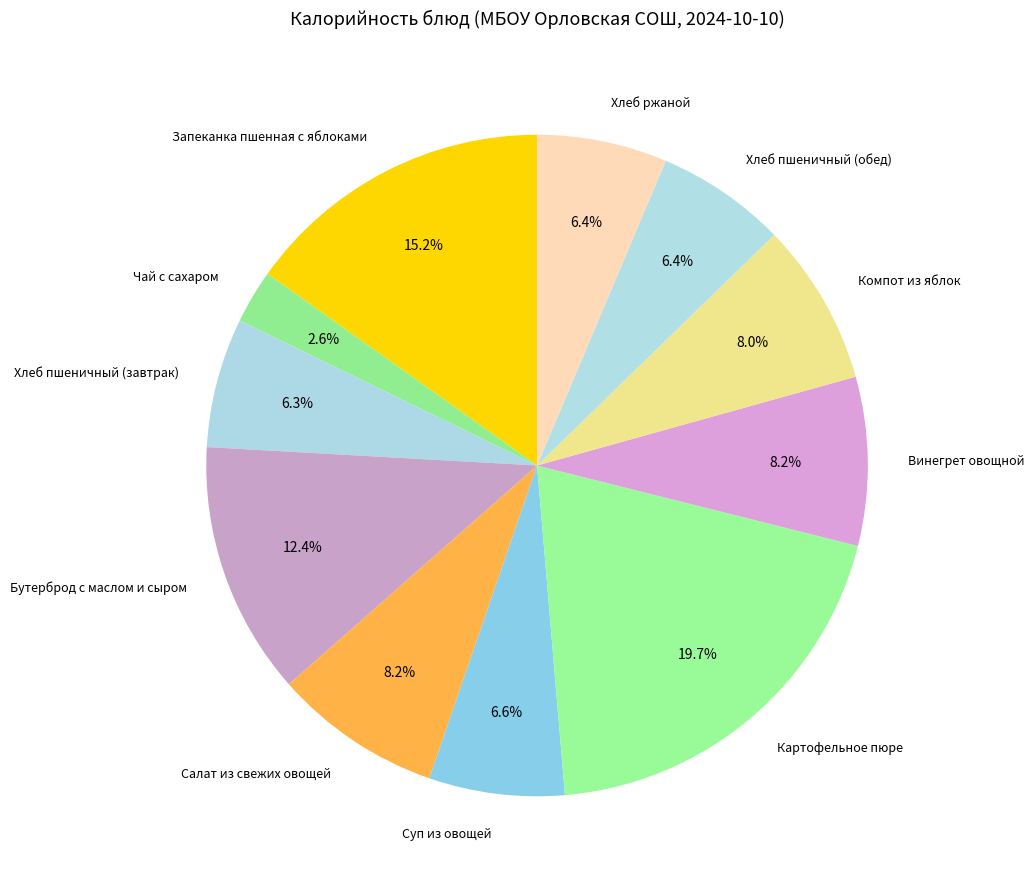

To the nearest percent, what is the difference between the Хлеб ржаной and Салат из свежих овощей slice percentages?

2%